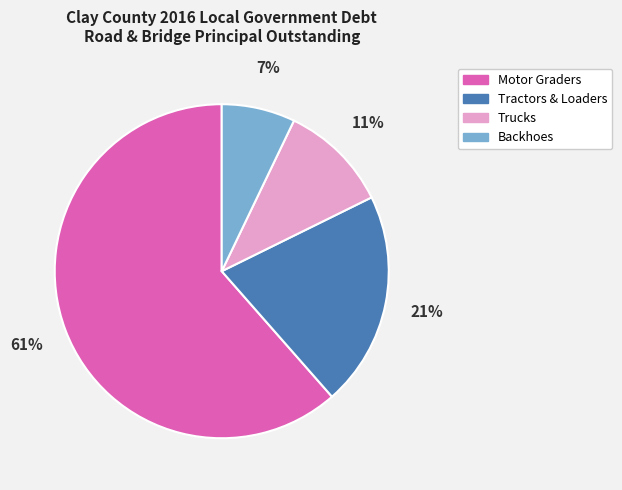

How many segments does this pie chart have?

4